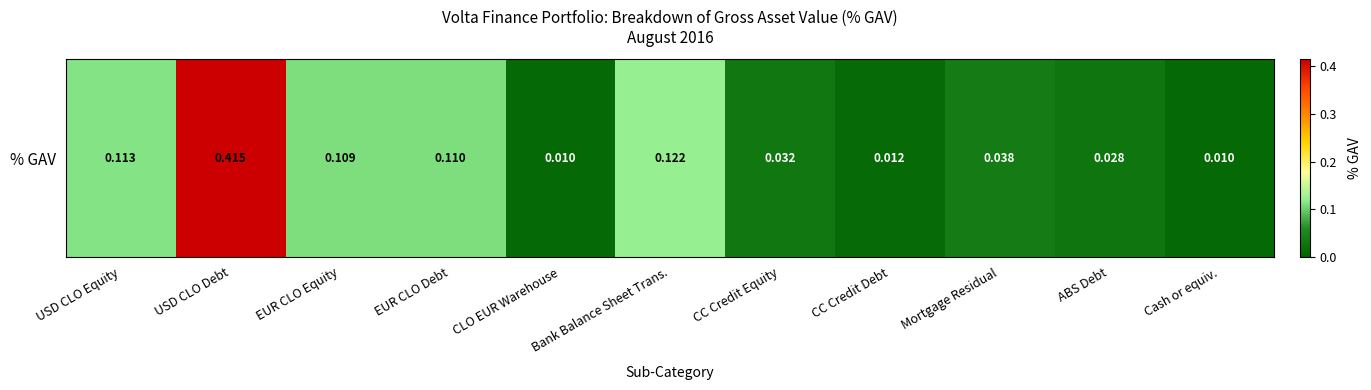

What is the average value?

0.1